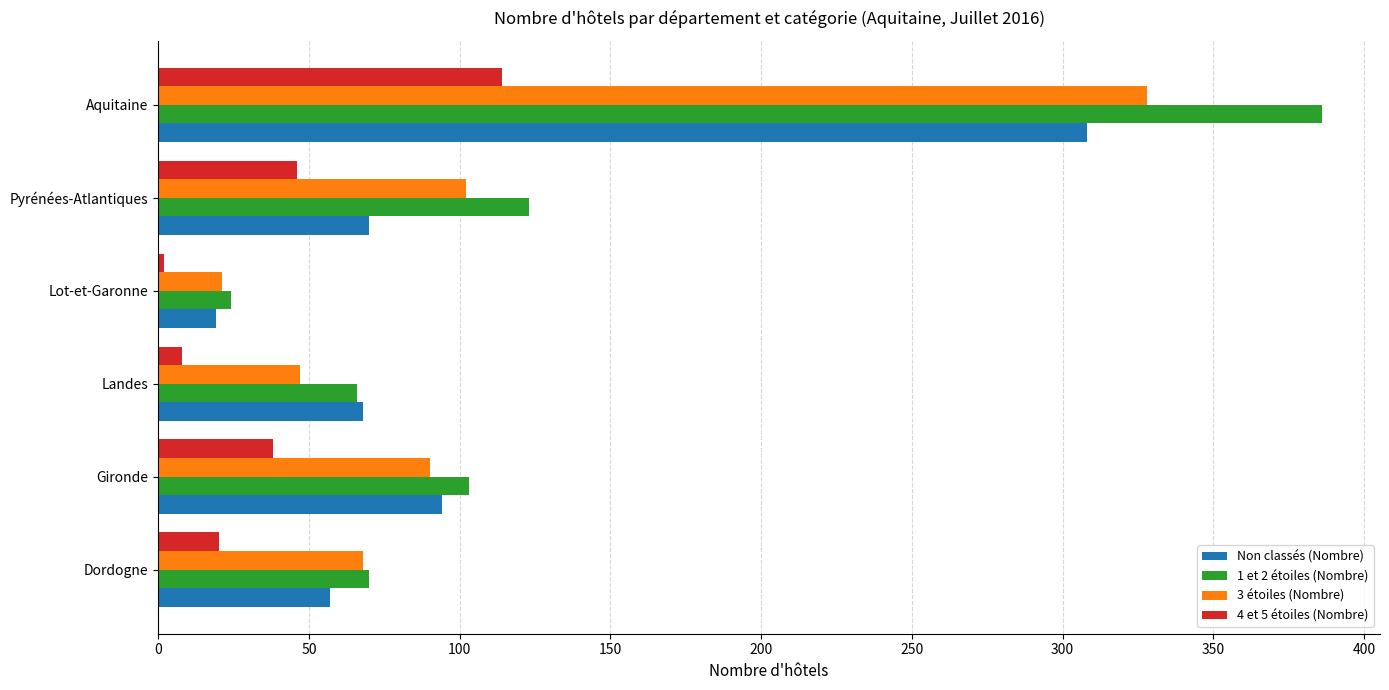

The 3 étoiles (Nombre) series shows 21 at Lot-et-Garonne. True or false?

True